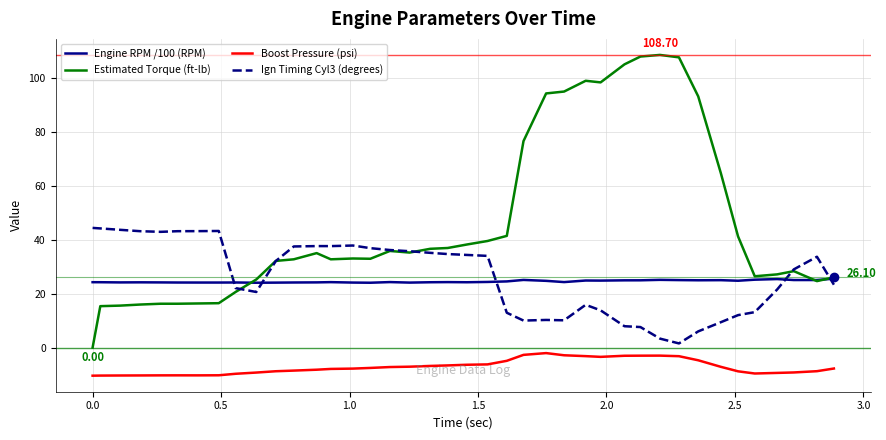

Does the chart have visible grid lines?

Yes